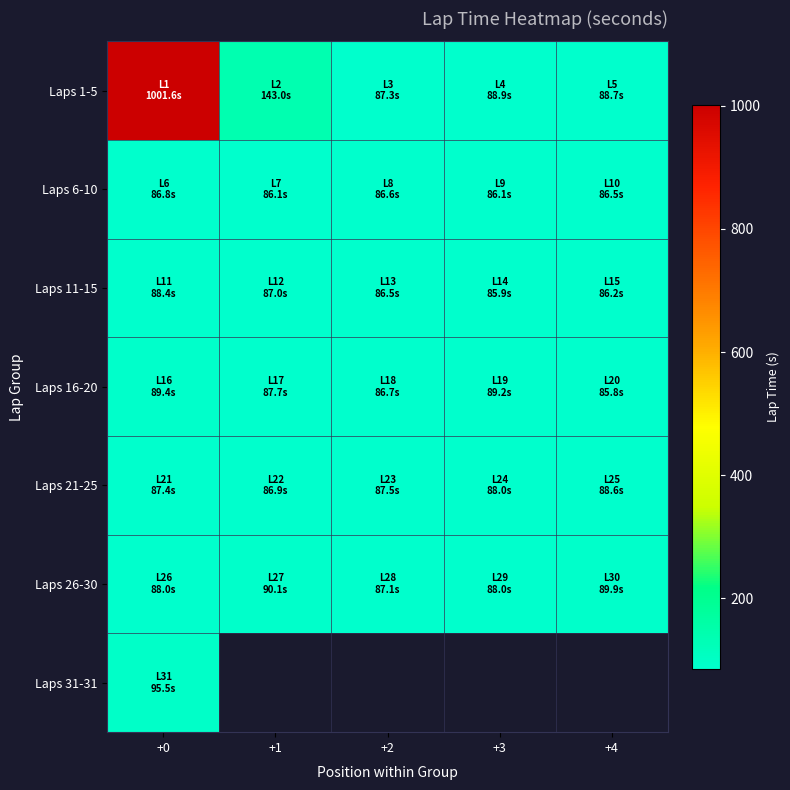

Is it true that Laps 6-10 equals 142.7 at +1?

False